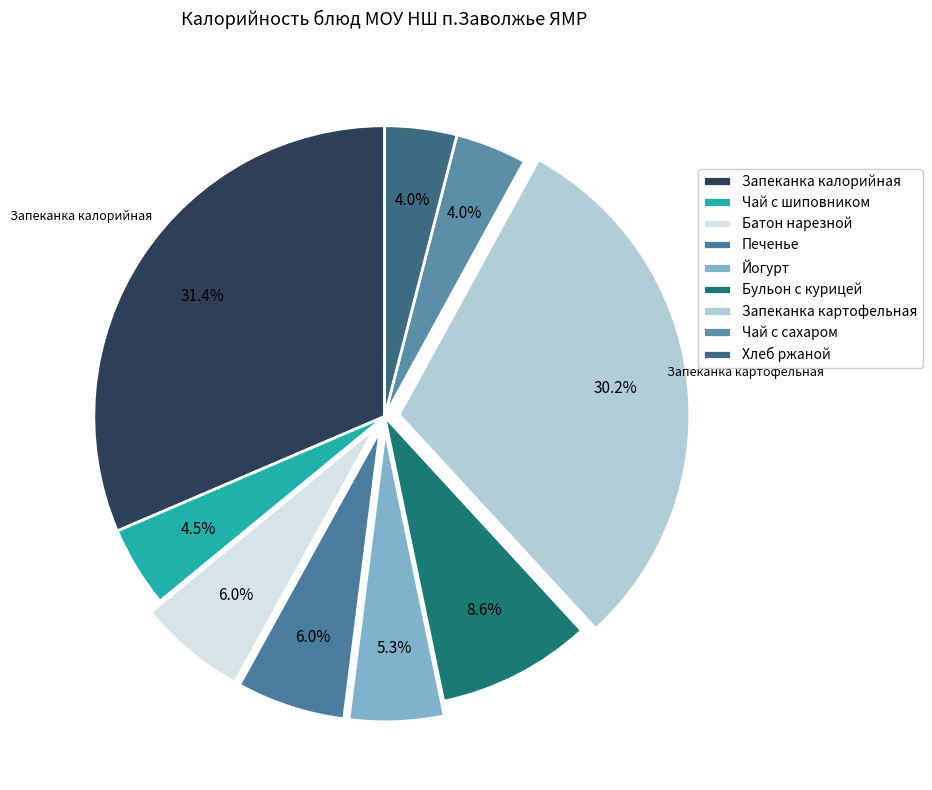

How many segments does this pie chart have?

9